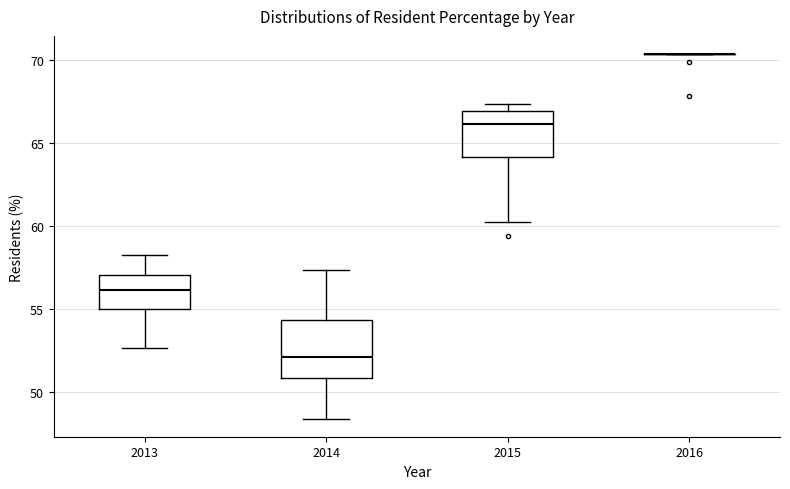

Reading left to right, read every box against the y-axis: the position of its median line, the range the box covers, and the ends of its whiskers. The values are not printed on the chart, so give them approximately, as read against the axis.

2013: median 56.0, box 55.0 to 57.0, whiskers 52.5 to 58.5
2014: median 52.0, box 51.0 to 54.5, whiskers 48.5 to 57.5
2015: median 66.0, box 64.0 to 67.0, whiskers 60.5 to 67.5
2016: box collapsed to a line at 70.5, whiskers 70.5 to 70.5